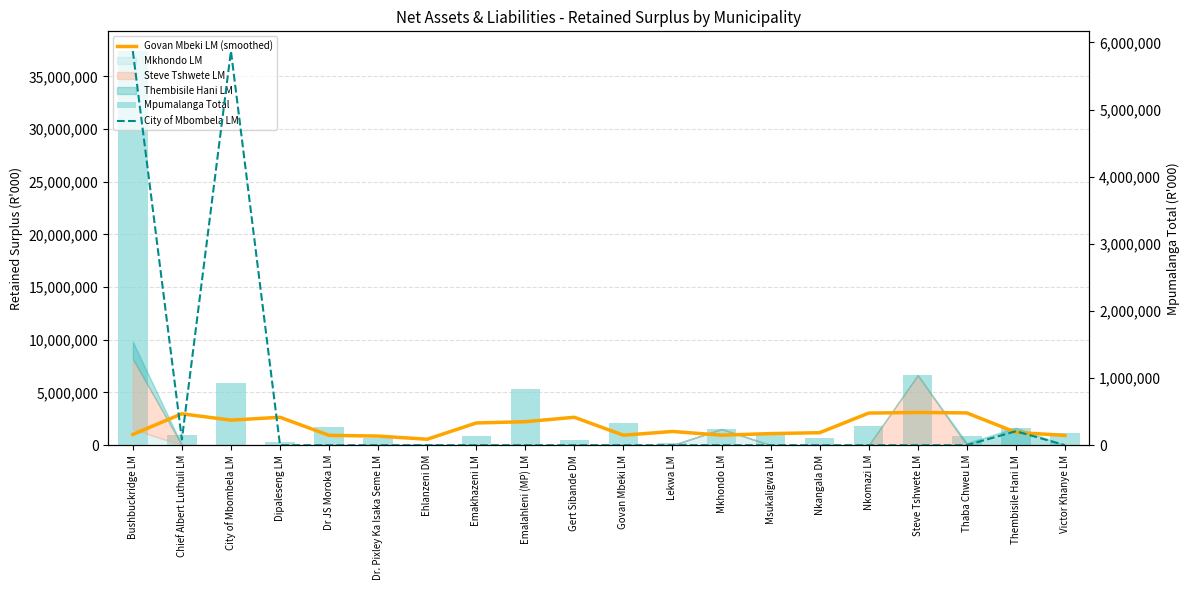

What is the label of the 10th bar from the left?

Gert Sibande DM